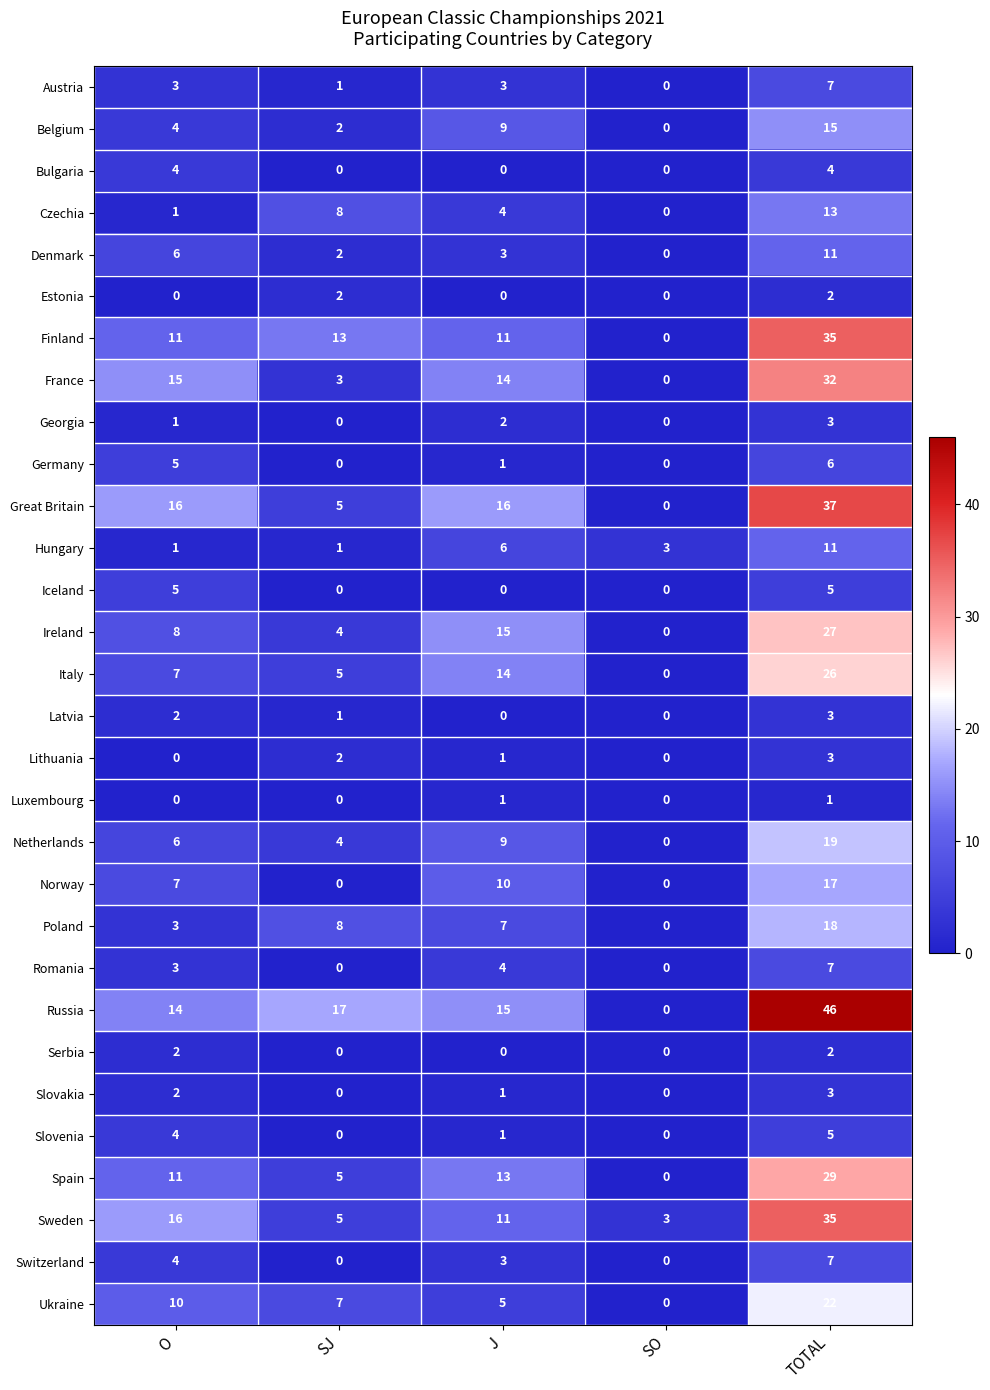

Which series has the largest range (max minus min)?

Russia